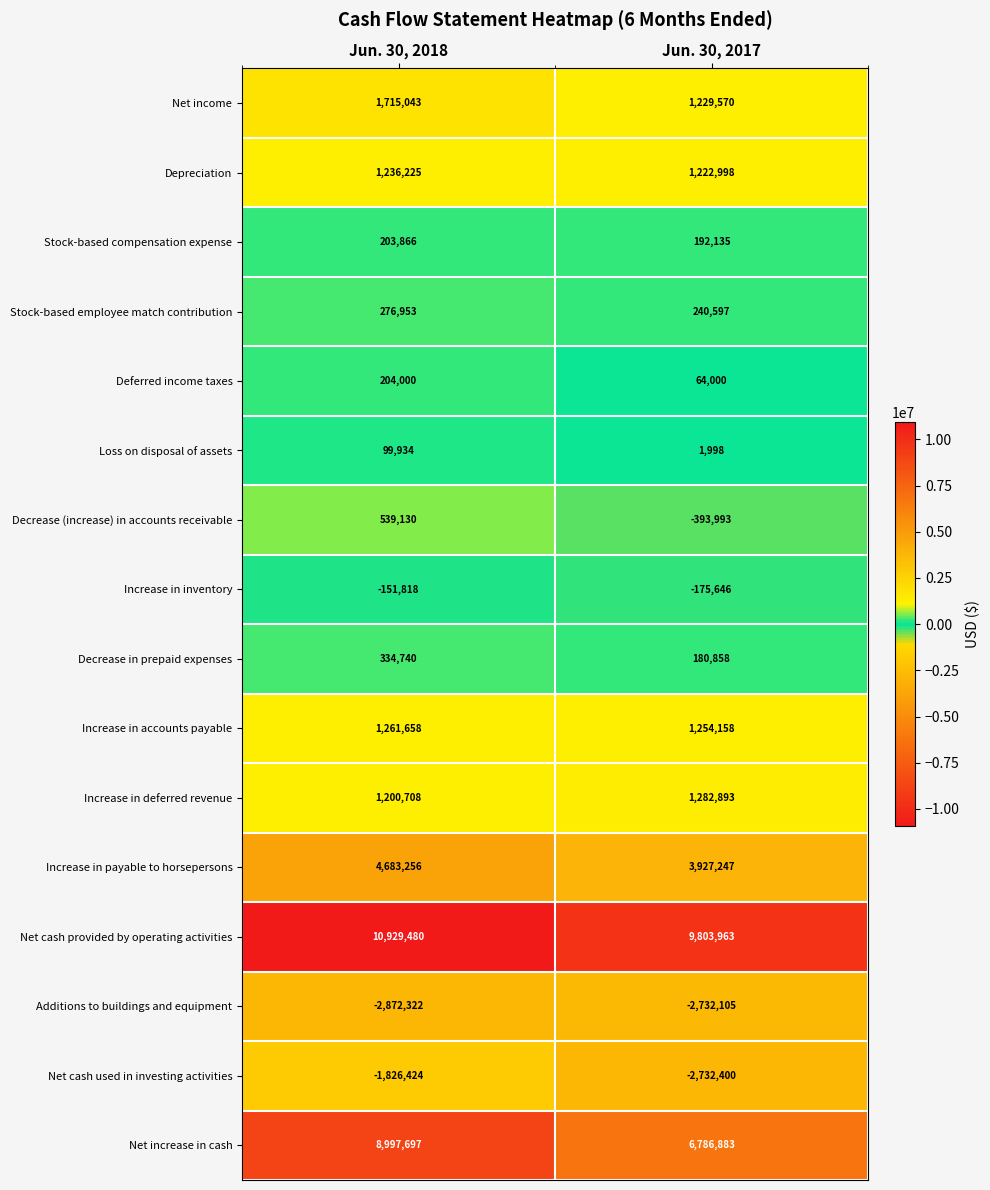

Count the number of data series in this chart.

16